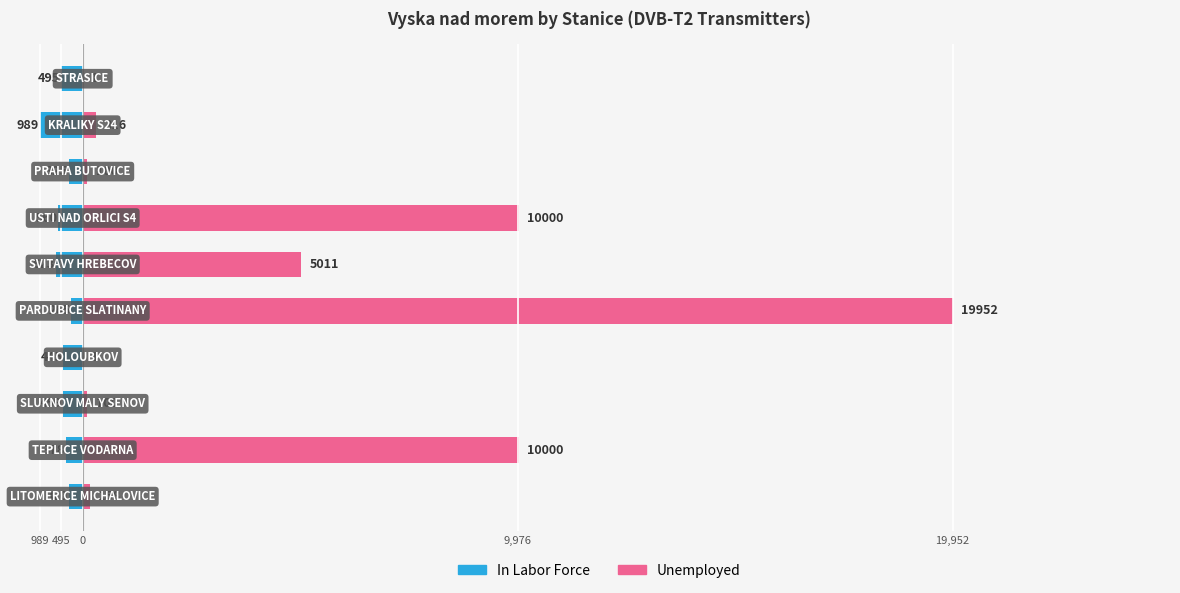

What is the smallest value displayed?

-989